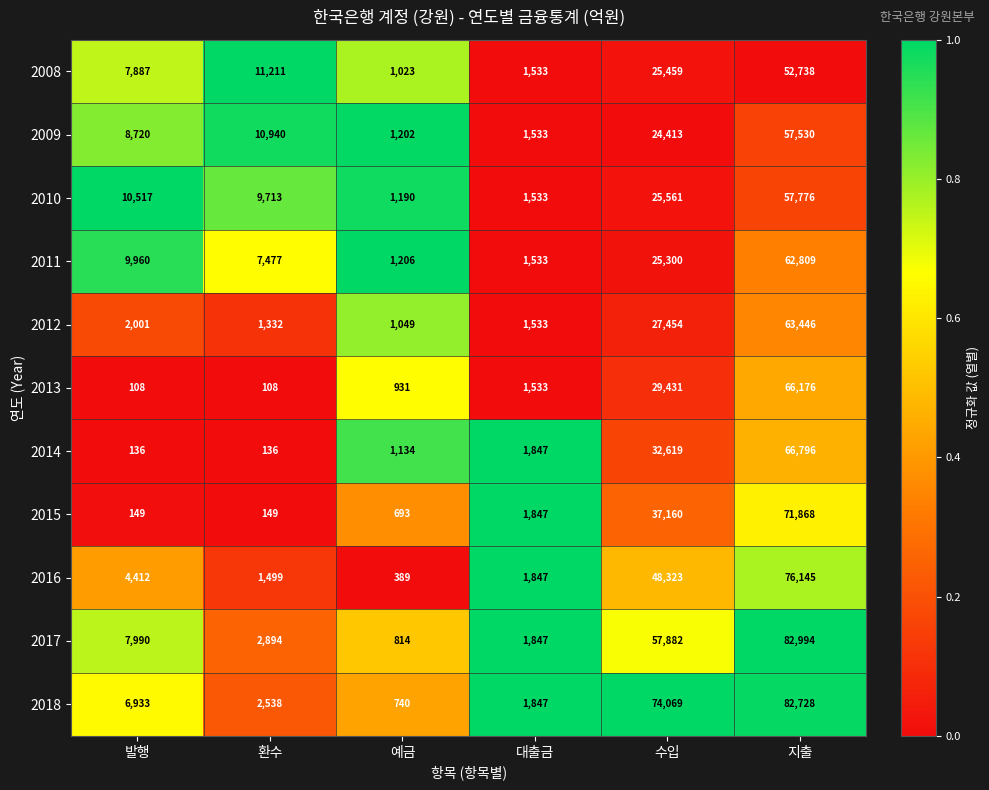

Between 환수 and 지출, which series saw the biggest shift?

2018